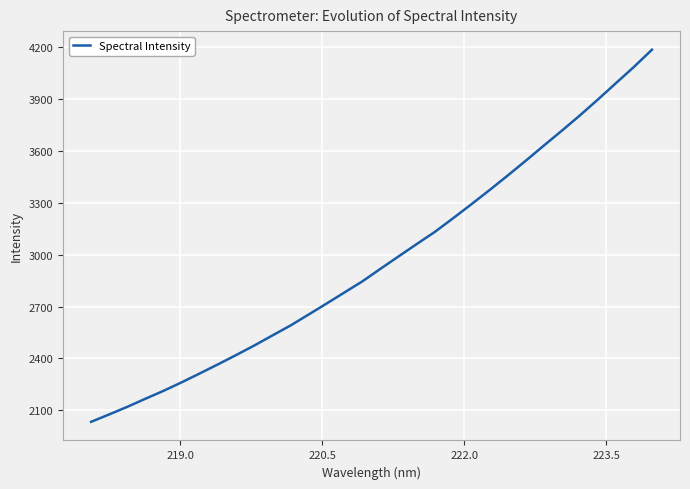

What is the minimum value shown in the chart?

2033.8